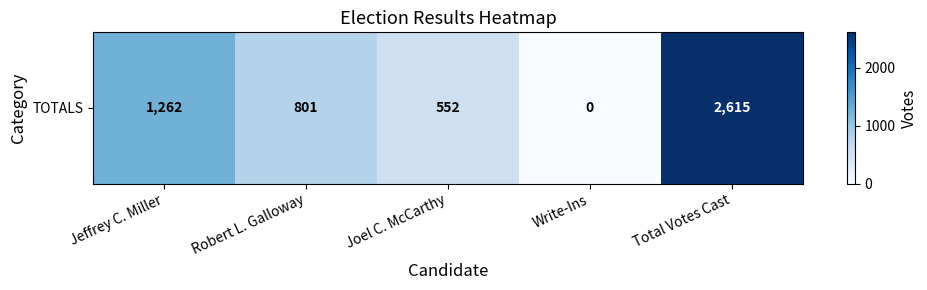

What is the sum of the values at Joel C. McCarthy and Write-Ins?

552